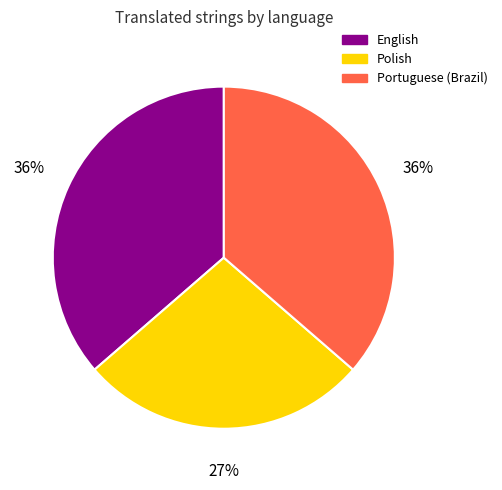

To the nearest percent, what is the difference between the largest and smallest slice percentages?

9%